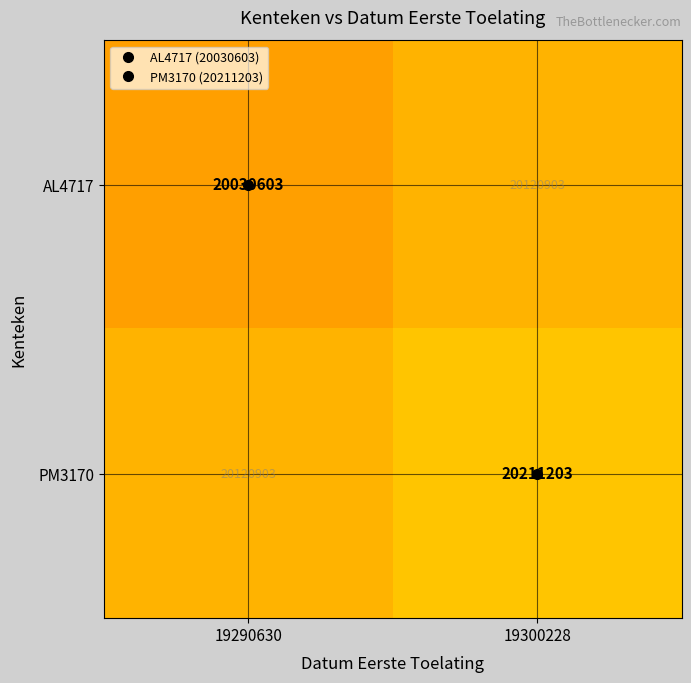

Rank the categories by AL4717 value from lowest to highest.

19290630, 19300228